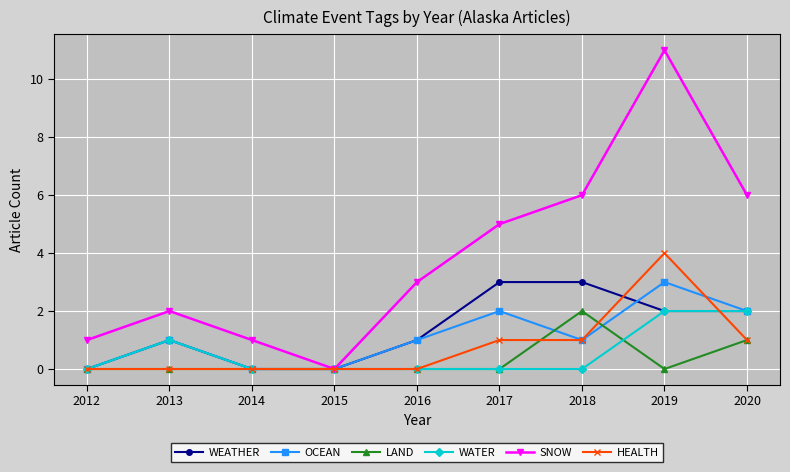

Is the value of SNOW at 2019 greater than the value of LAND at 2018?

Yes